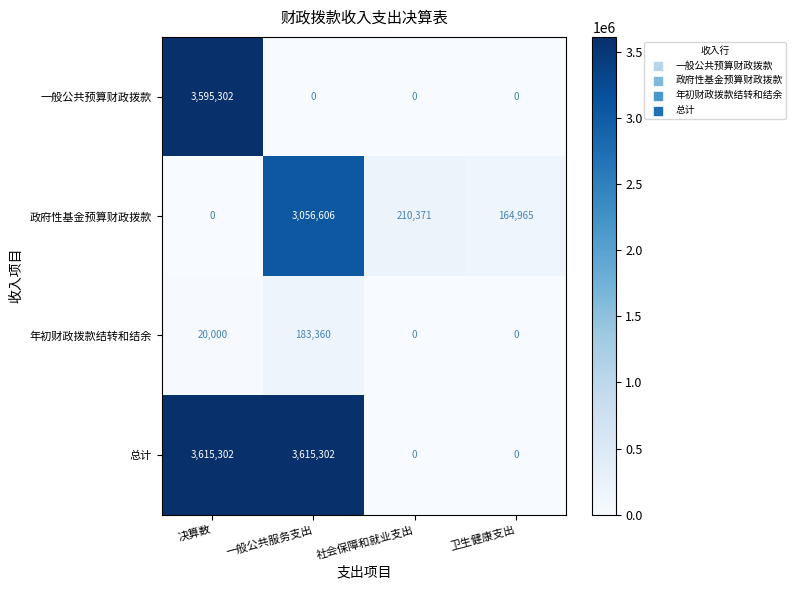

Which series has the largest total across all categories?

总计